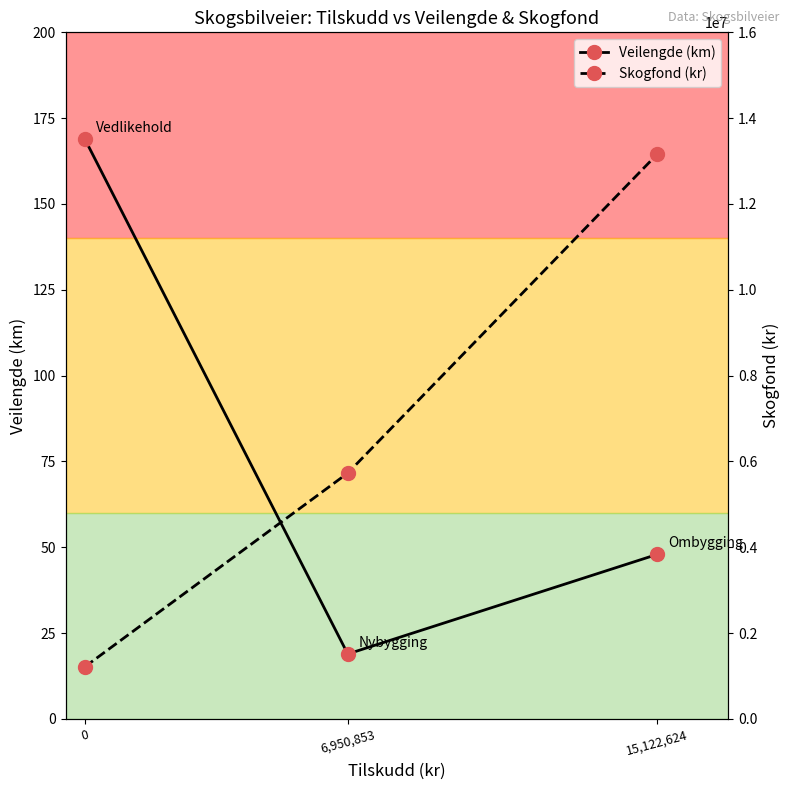

Reading left to right, list all the values displayed in this chart.

Veilengde (km): 169.0	18.9	47.9
Skogfond (kr): 1210328.0	5728034.0	13156336.0